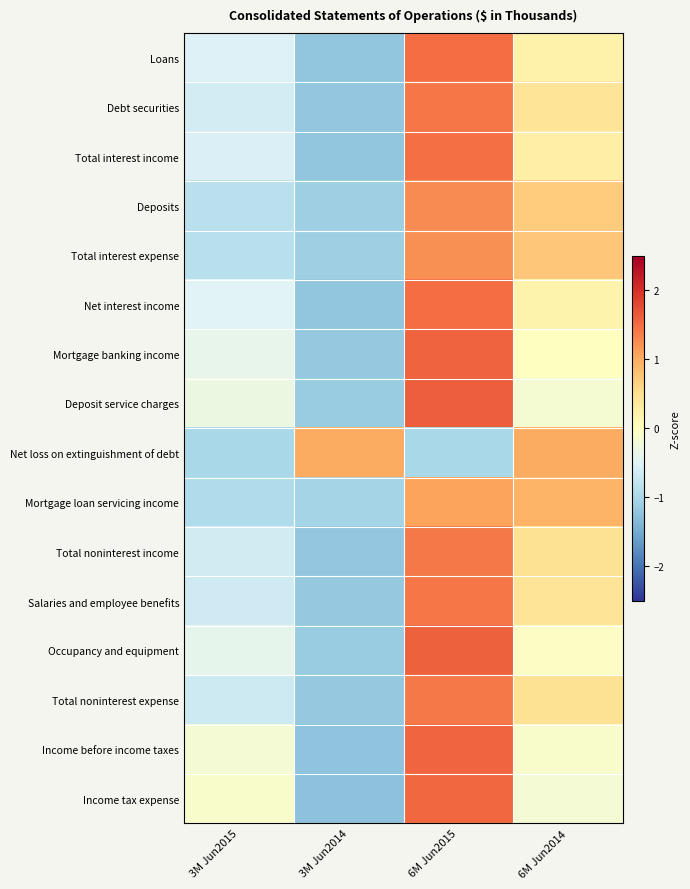

Which label corresponds to the largest value in the chart?

6M Jun2015